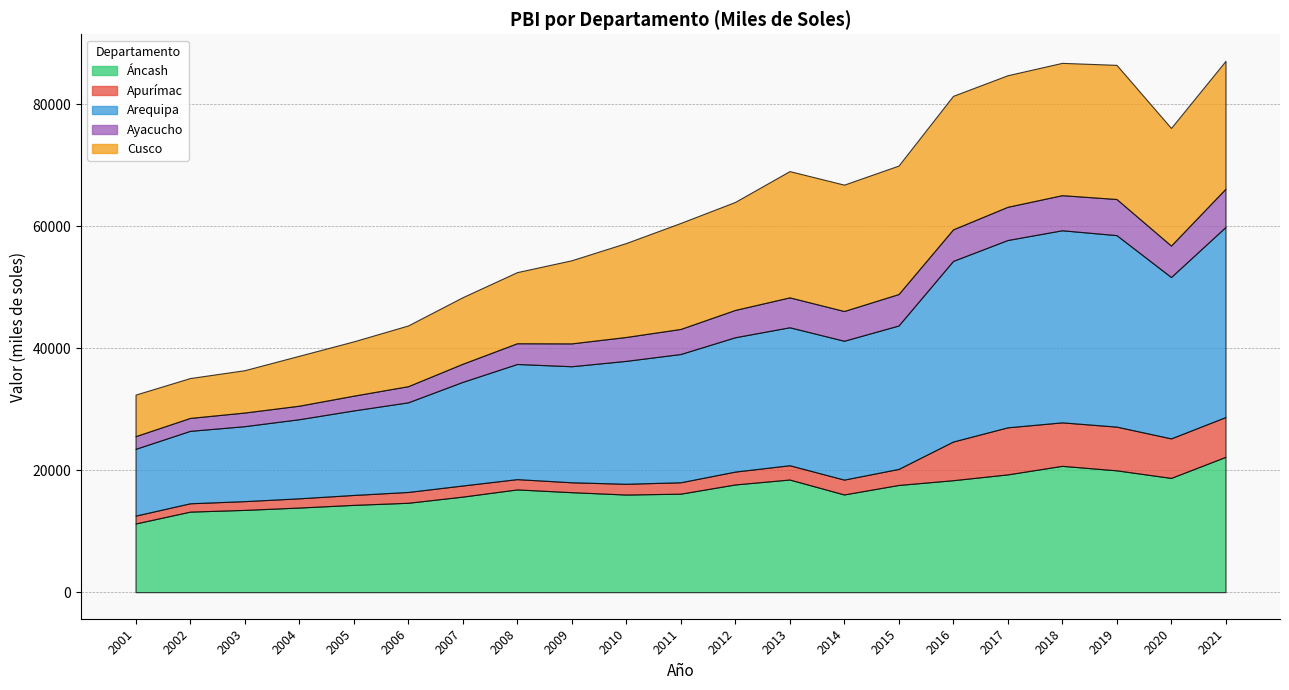

Which category has the lowest value in the Cusco series?

2002